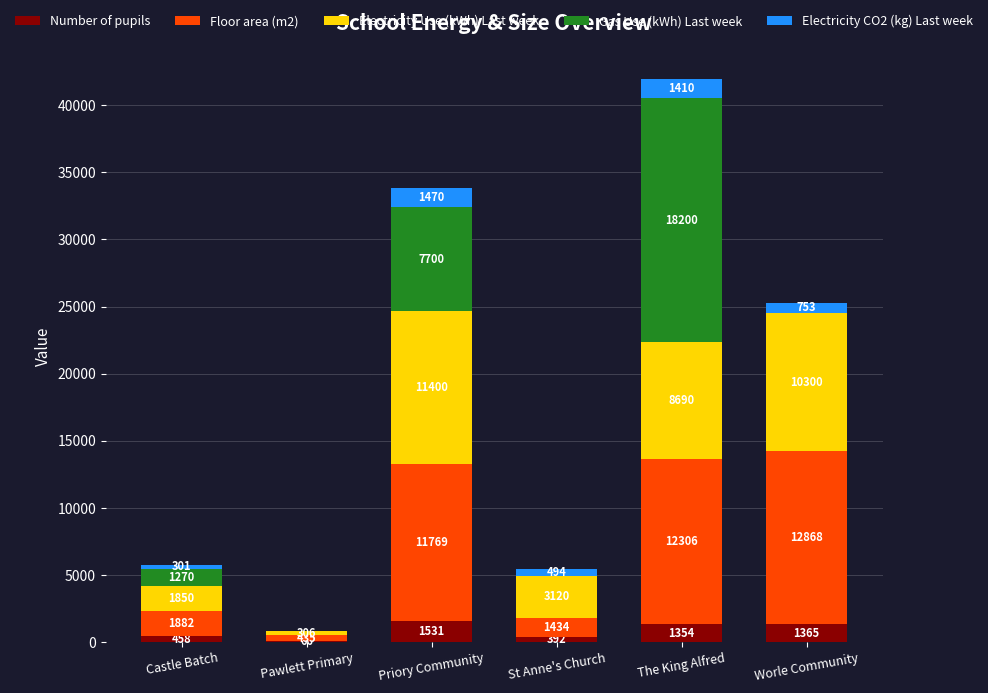

Where does the Number of pupils series first go above 1354?

Priory Community